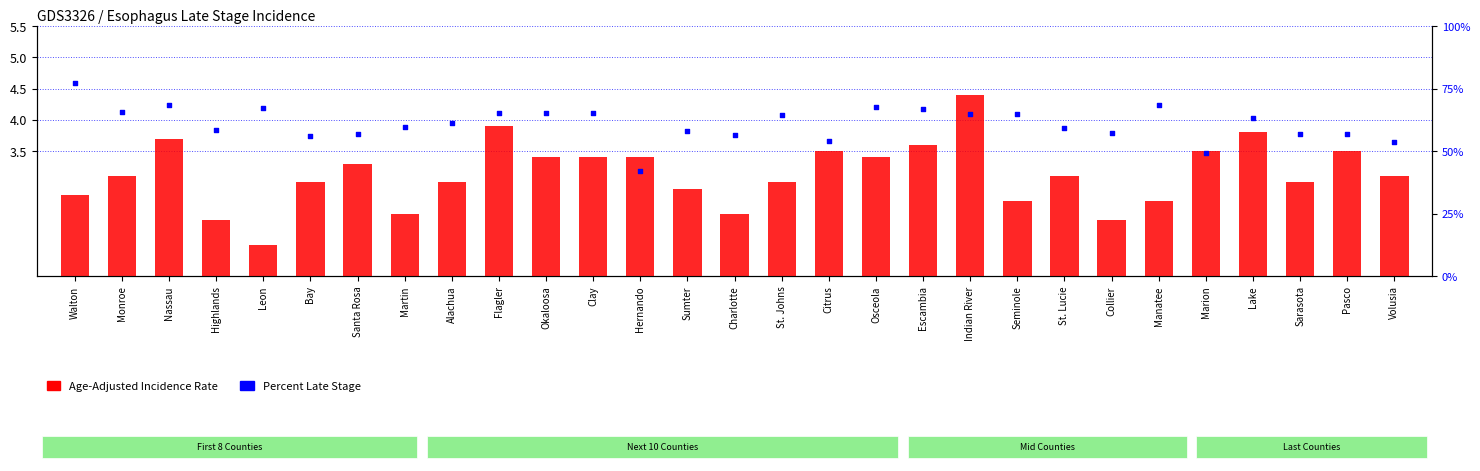

Is the value of Percent Late Stage at Sumter greater than the value of Age-Adjusted Incidence Rate at Manatee?

Yes